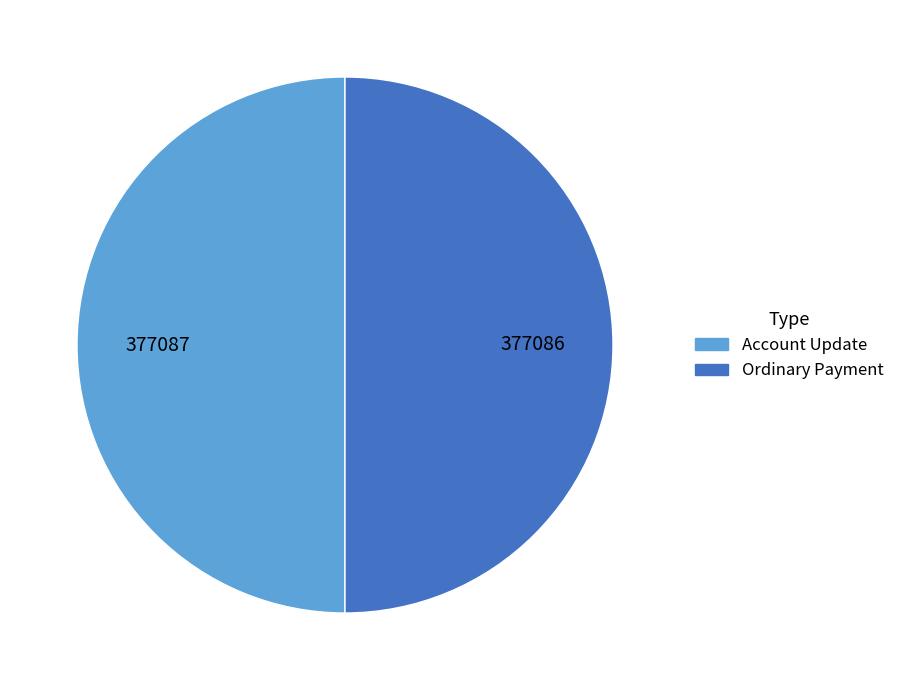

Is it true that Ordinary Payment is 60% of the pie?

False